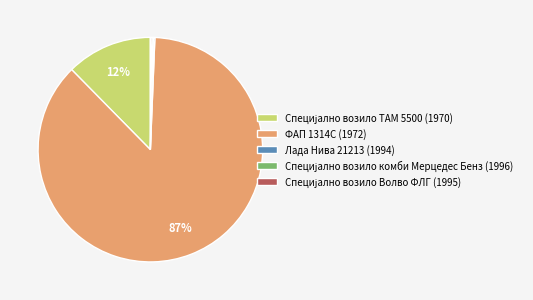

What is the majority slice?

ФАП 1314С (1972)